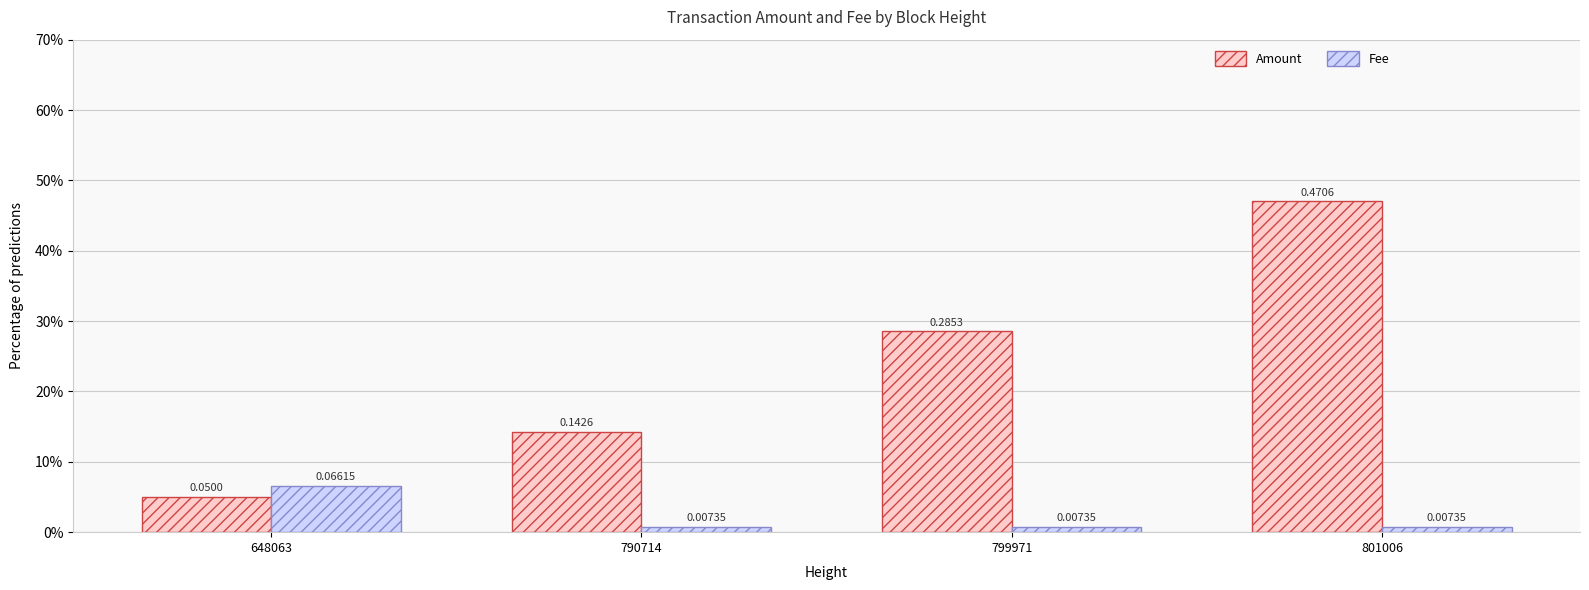

What is the difference between the maximum and second lowest values in the Fee series?

0.1